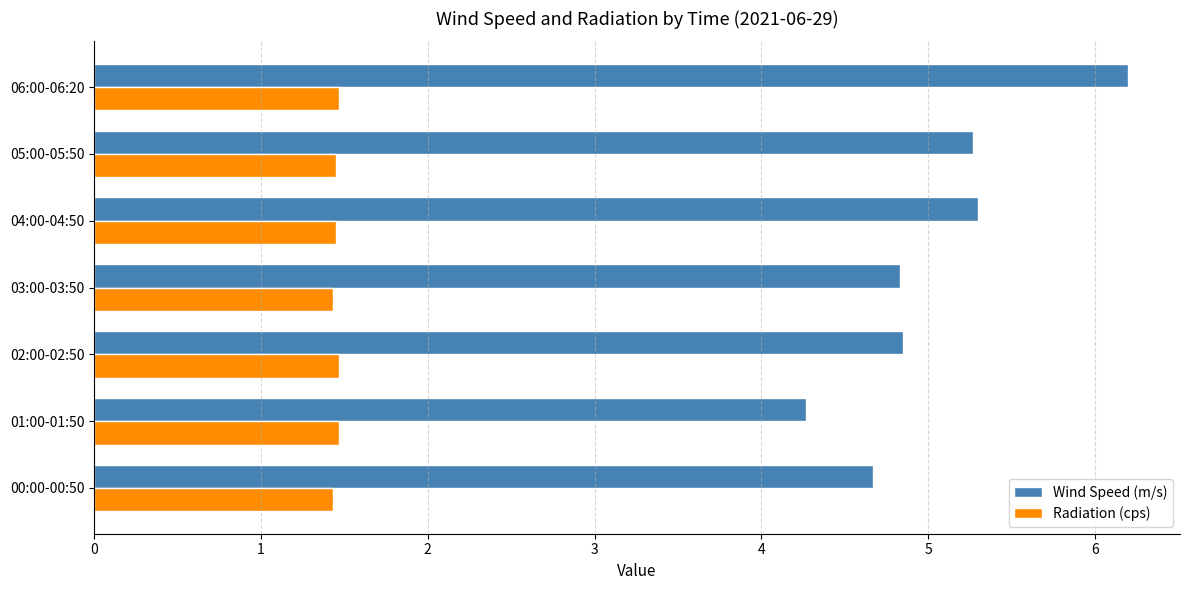

Is it true that Radiation (cps) equals 1.5 at 02:00-02:50?

True